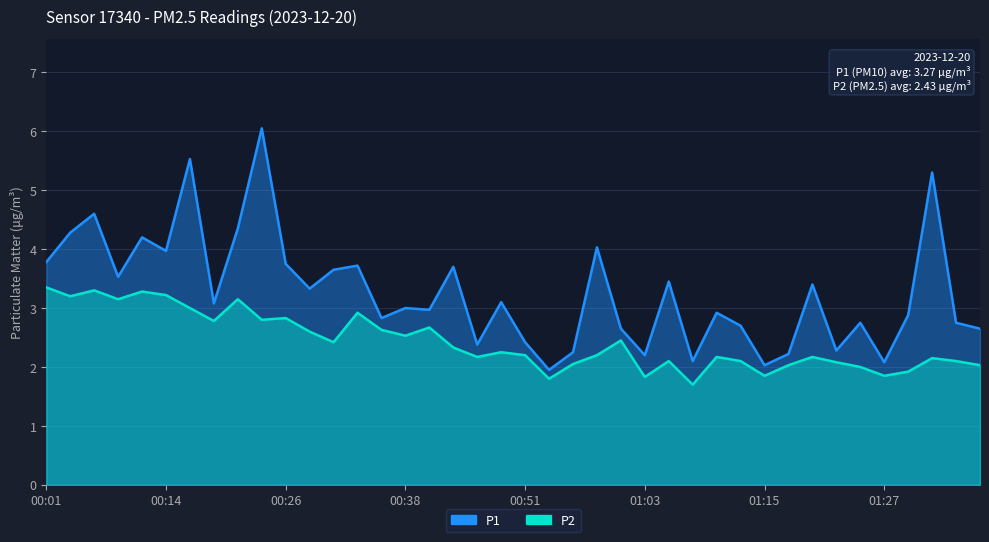

What is the label of the 5th point from the right?

01:27